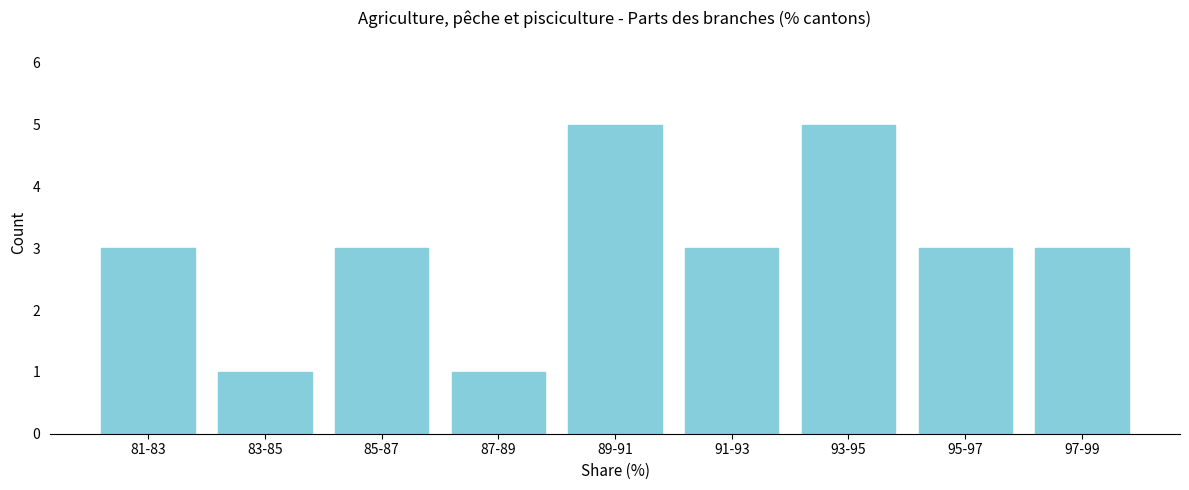

Reading right to left, transcribe all the data shown in this chart.

97-99=3	95-97=3	93-95=5	91-93=3	89-91=5	87-89=1	85-87=3	83-85=1	81-83=3